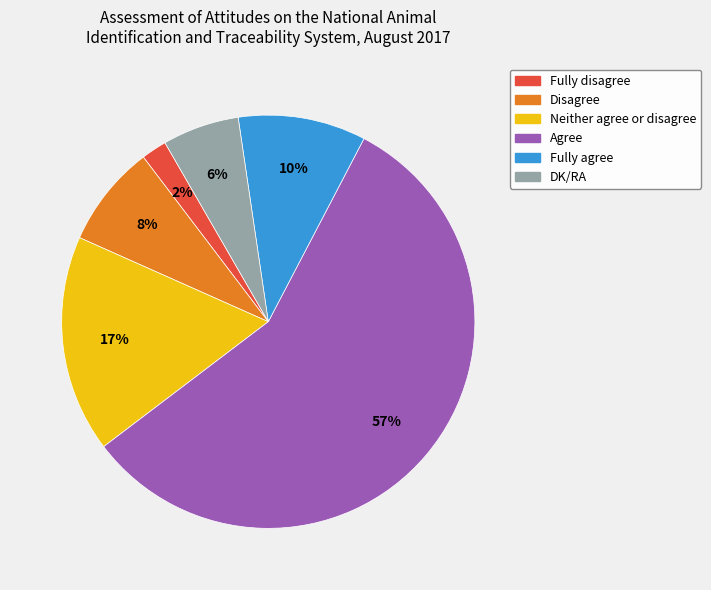

To the nearest percent, what is the combined percentage of Agree and Disagree?

65%